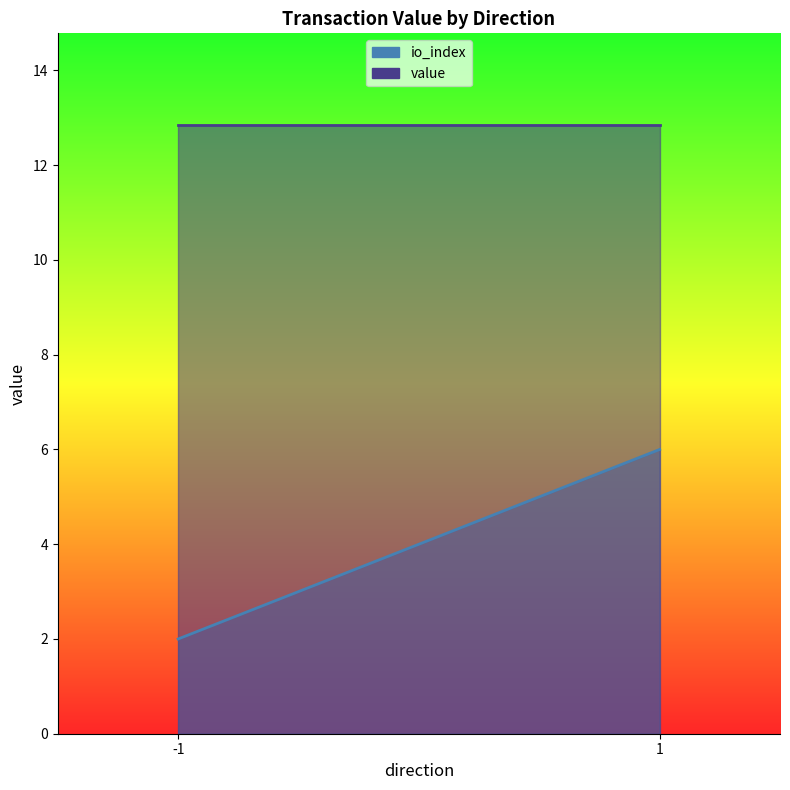

At which category does the chart reach its minimum across all series?

-1